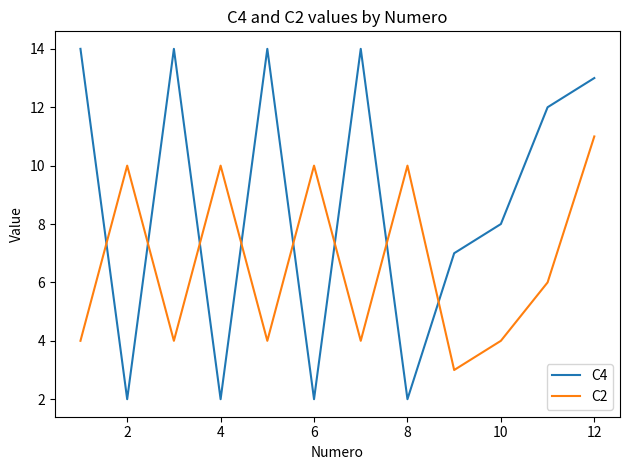

Rank the series by their average value, from lowest to highest.

C2, C4